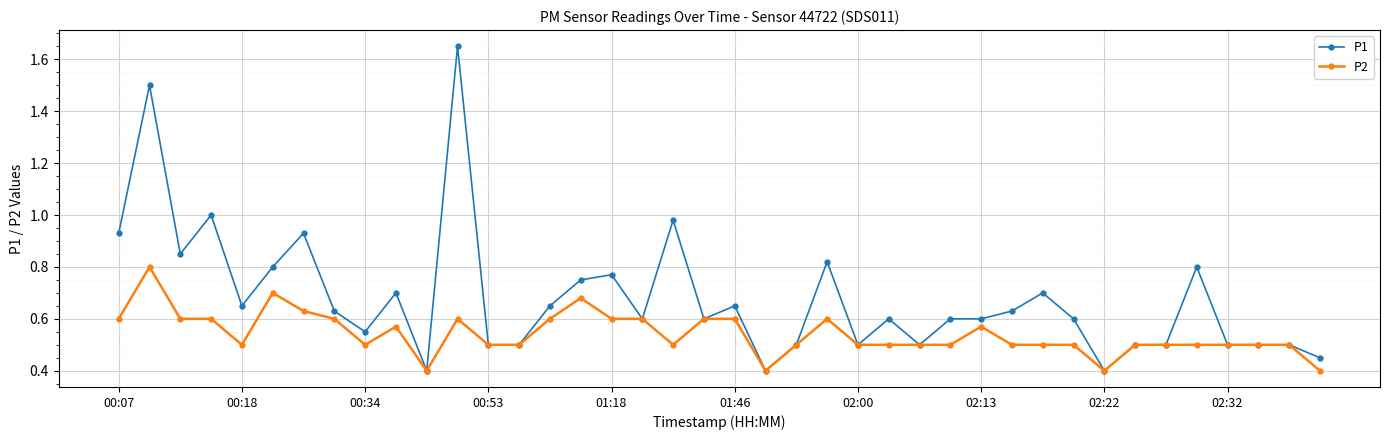

List the series in order of their peak value, lowest first.

P2, P1